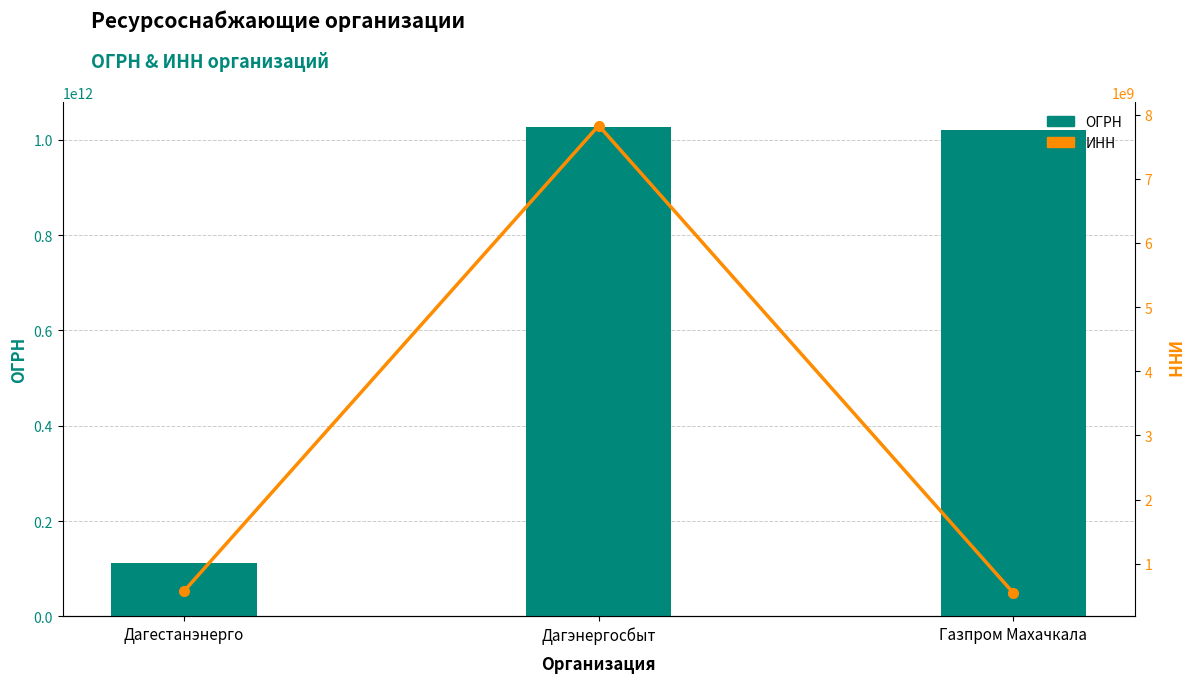

Are the bars grouped side by side (vs. stacked)?

Yes